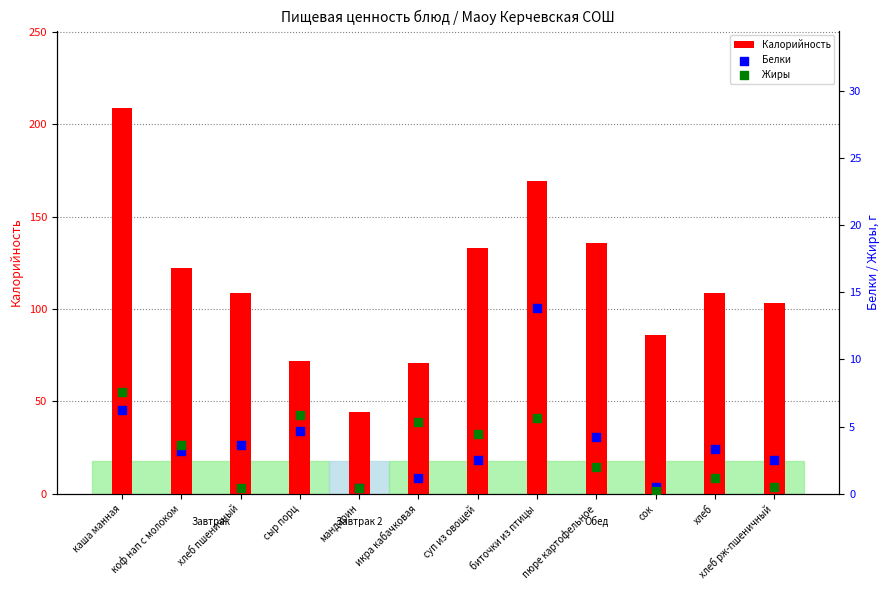

Is the value of Жиры at хлеб пшеничный greater than the value of Калорийность at икра кабачковая?

No